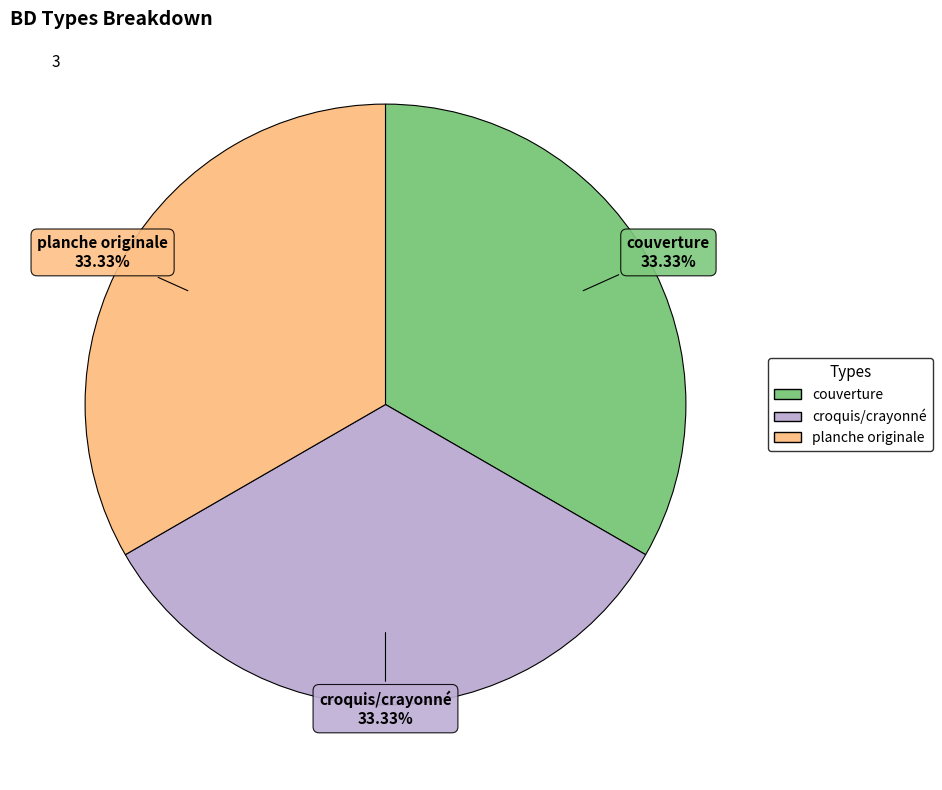

To the nearest percent, what portion does planche originale represent?

33%